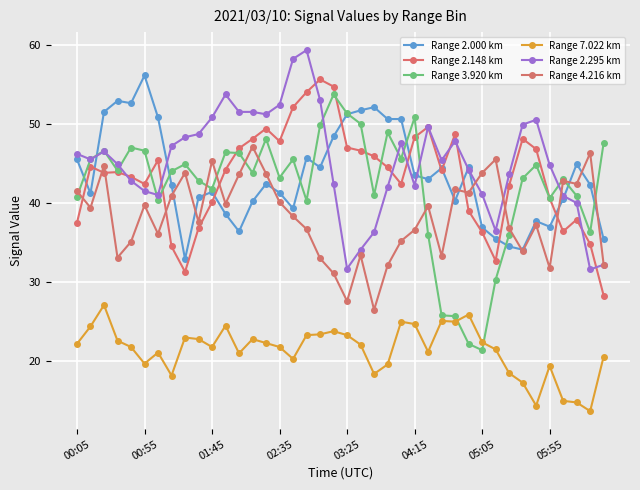

True or false: Range 2.000 km has more than 1 points higher than both neighbors.

True